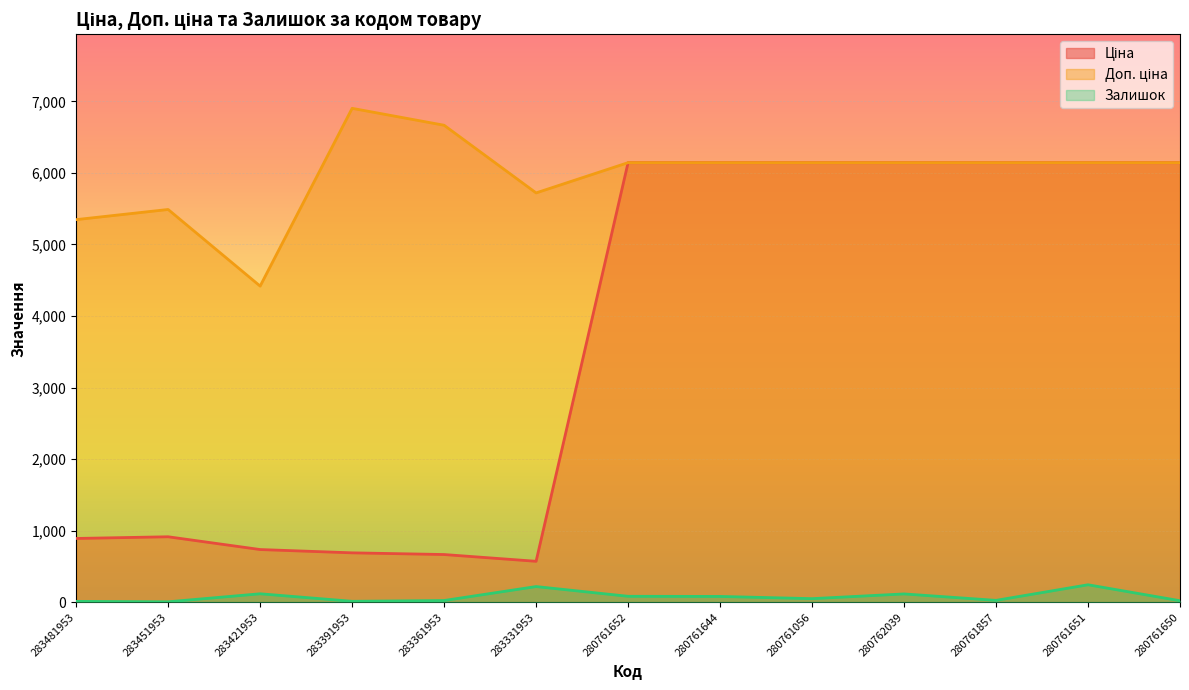

Where is the first local minimum for Залишок?

283451953